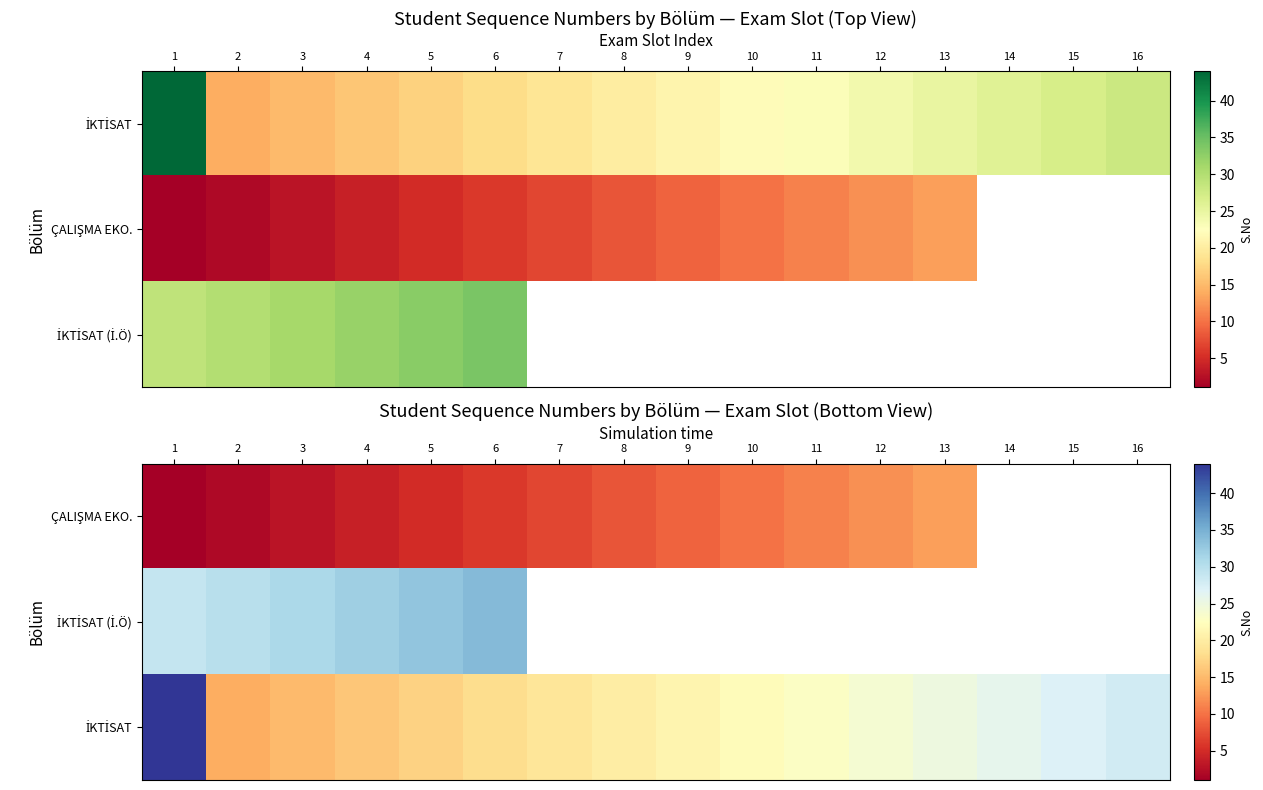

How many series are shown in this chart?

3